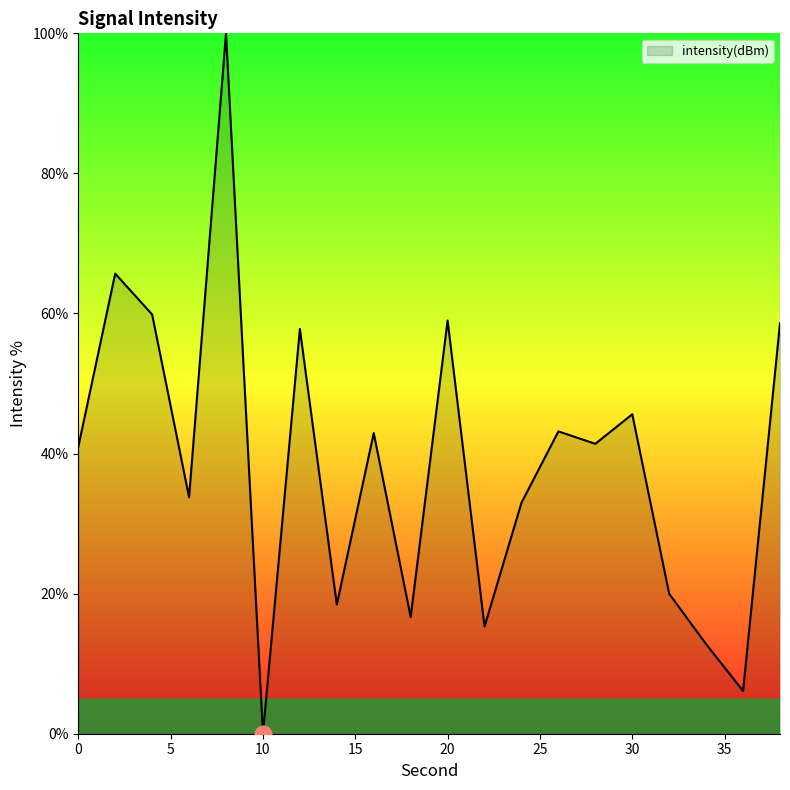

What is the difference between the maximum and minimum values?

100.0